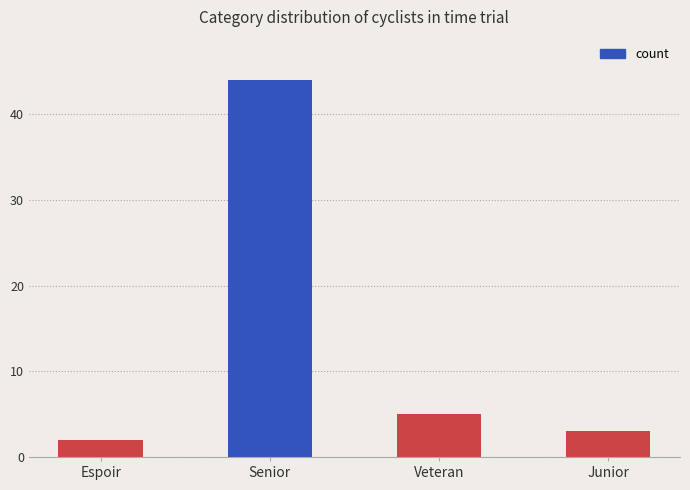

Count the number of categories in the chart.

4